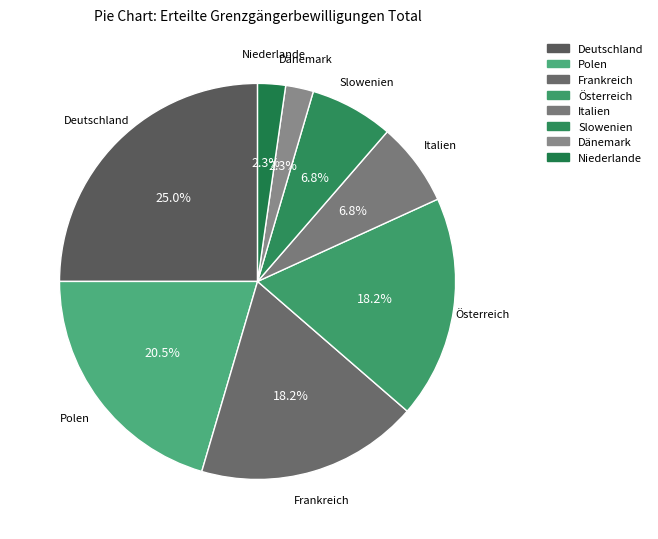

Which slice is the largest?

Deutschland